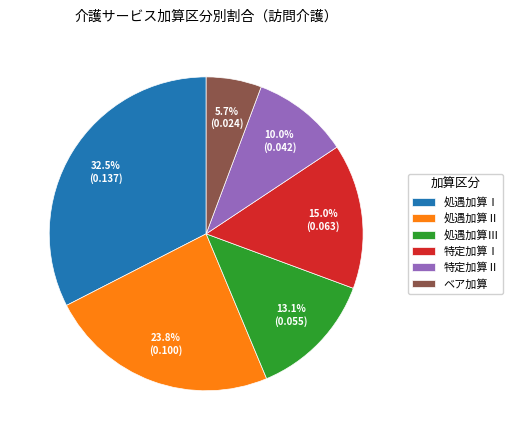

Is there any slice that represents more than half of the pie?

No